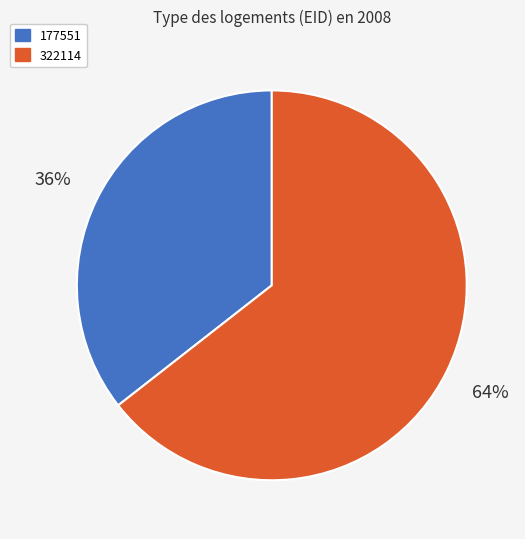

To the nearest percent, what is the combined percentage of 177551 and 322114?

100%